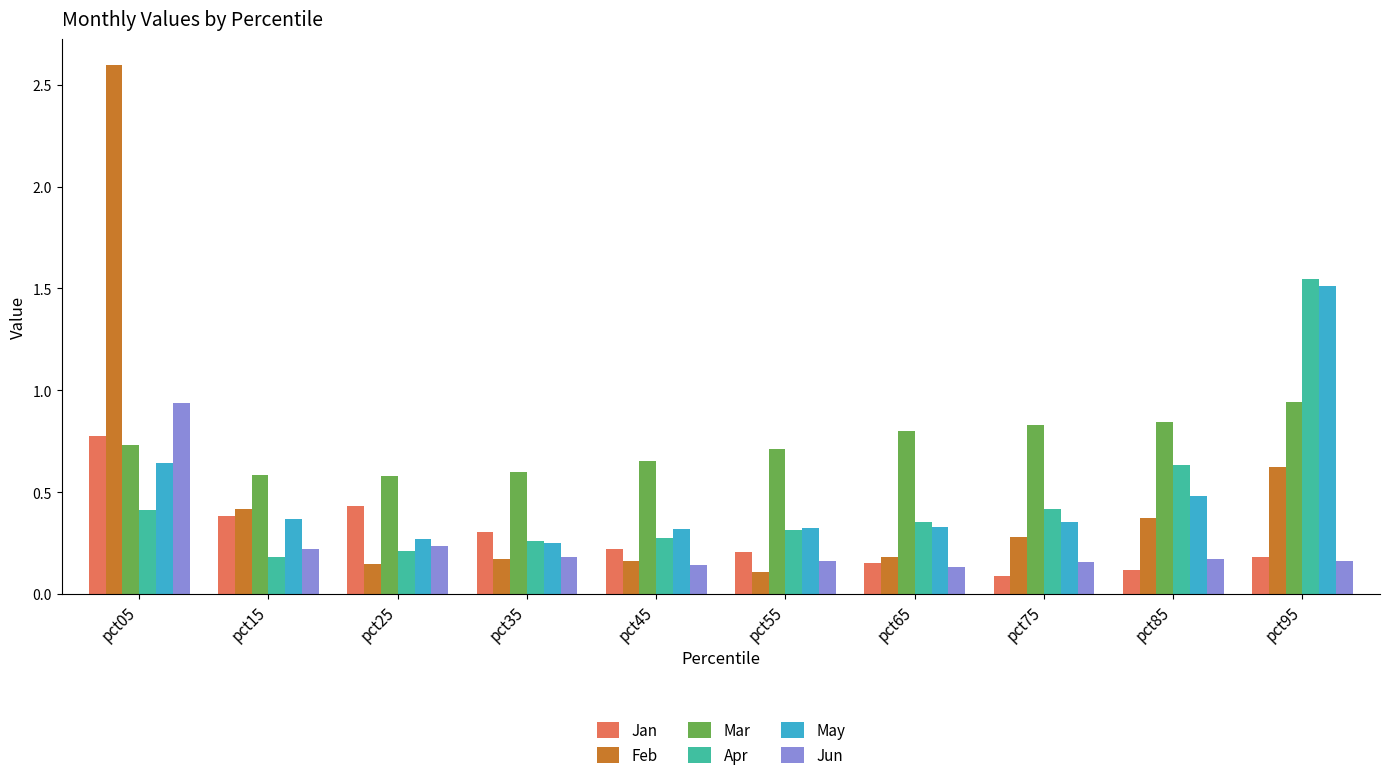

How many data points does each series have?

10